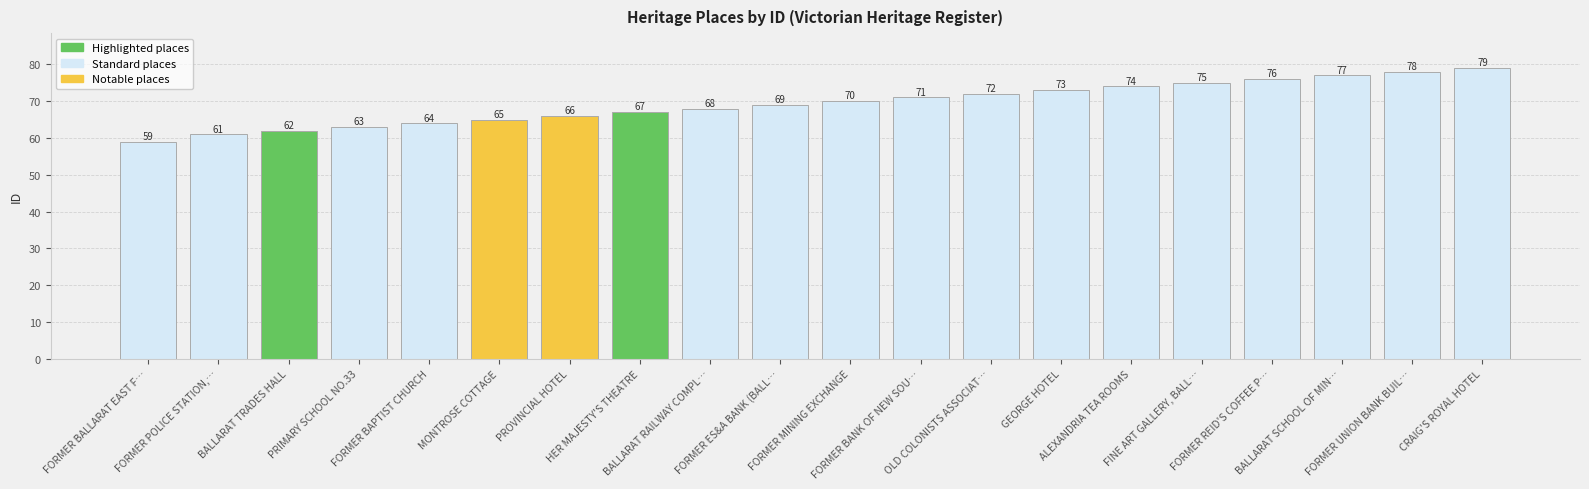

What is the ratio of the value at FORMER BALLARAT EAST F… to the value at PROVINCIAL HOTEL?

0.9